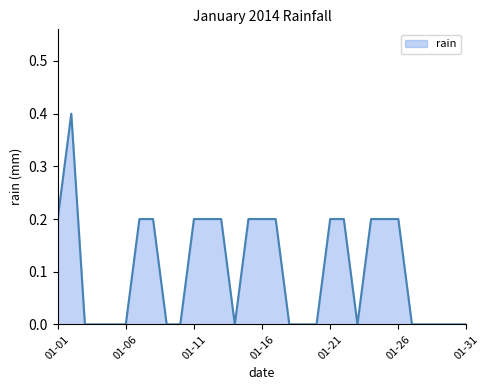

What is the maximum value shown in the chart?

0.4